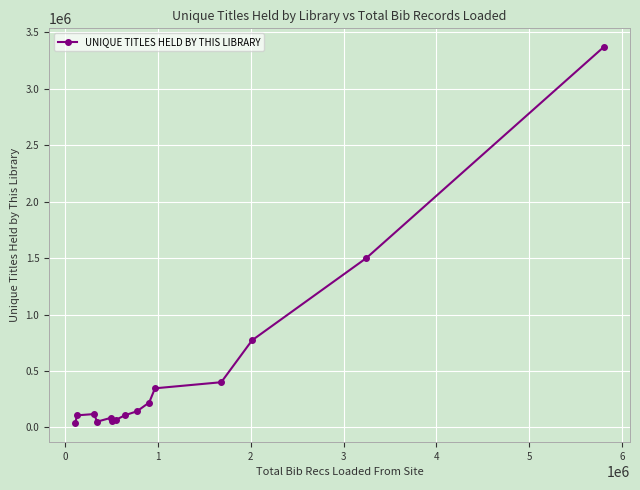

What is the sum of all values?

7375091